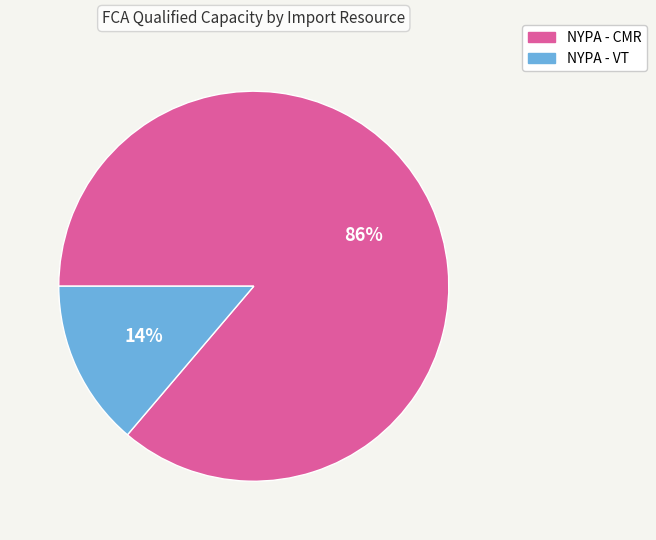

To the nearest percent, what is the combined percentage of NYPA - CMR and NYPA - VT?

100%